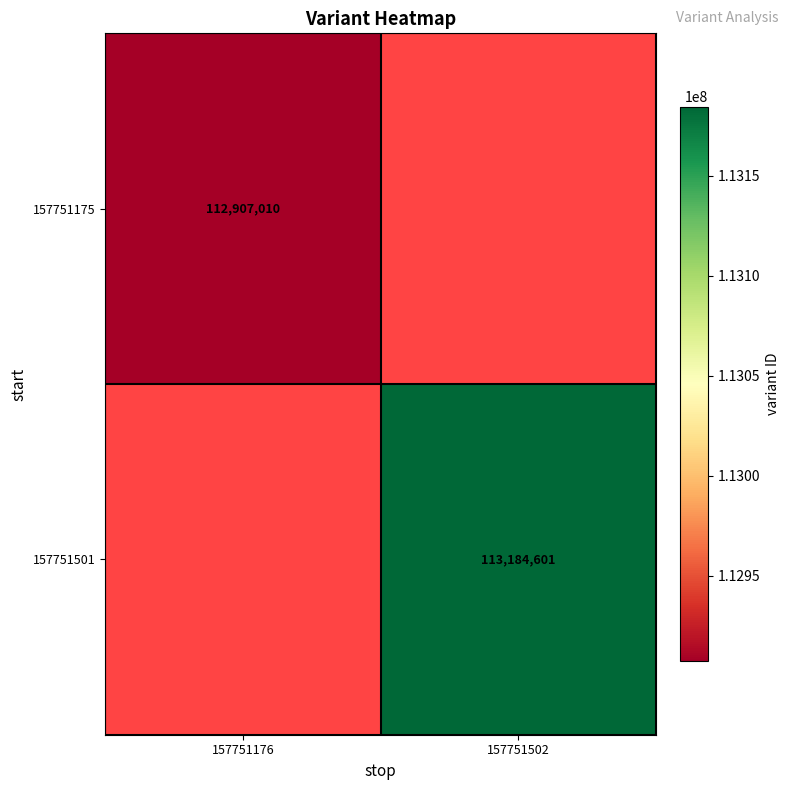

Is the value of 157751501 at 157751502 greater than the value of 157751175 at 157751176?

Yes